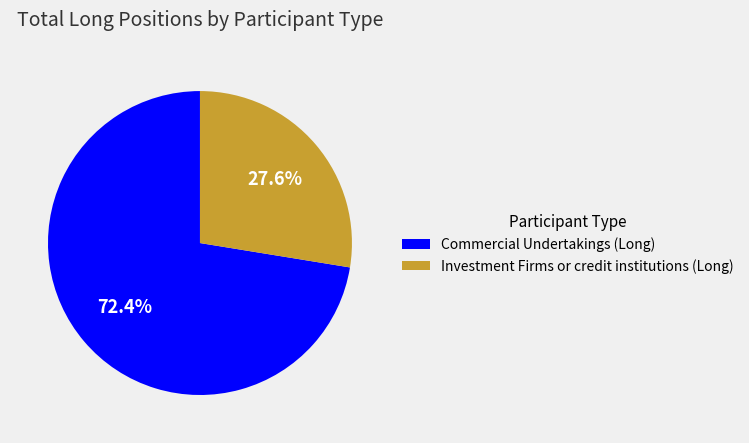

Count the number of slices in the pie.

2